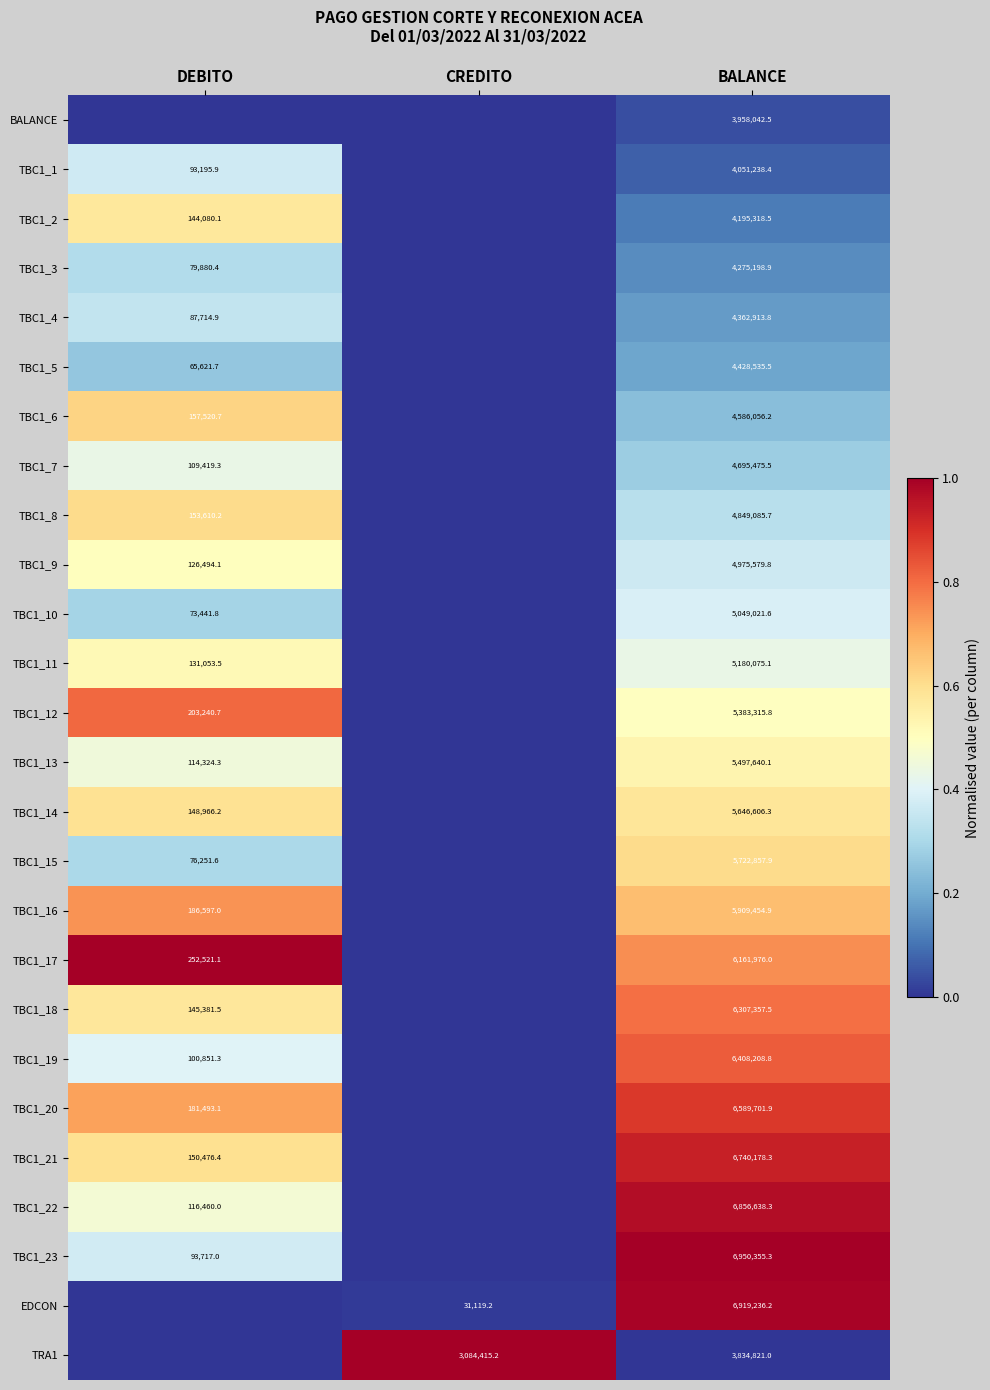

Is the value of TBC1_23 at BALANCE greater than the value of TBC1_10 at BALANCE?

Yes